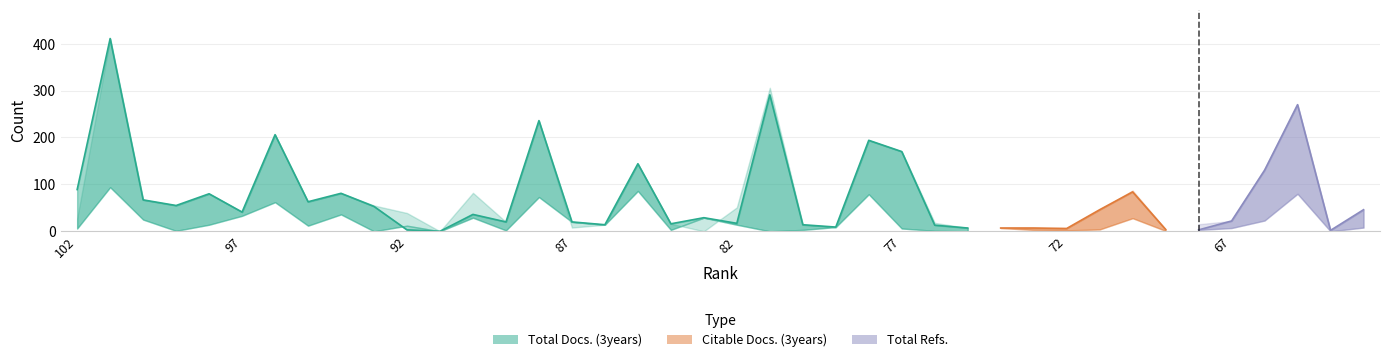

At which category is the sum across all series the highest?

101